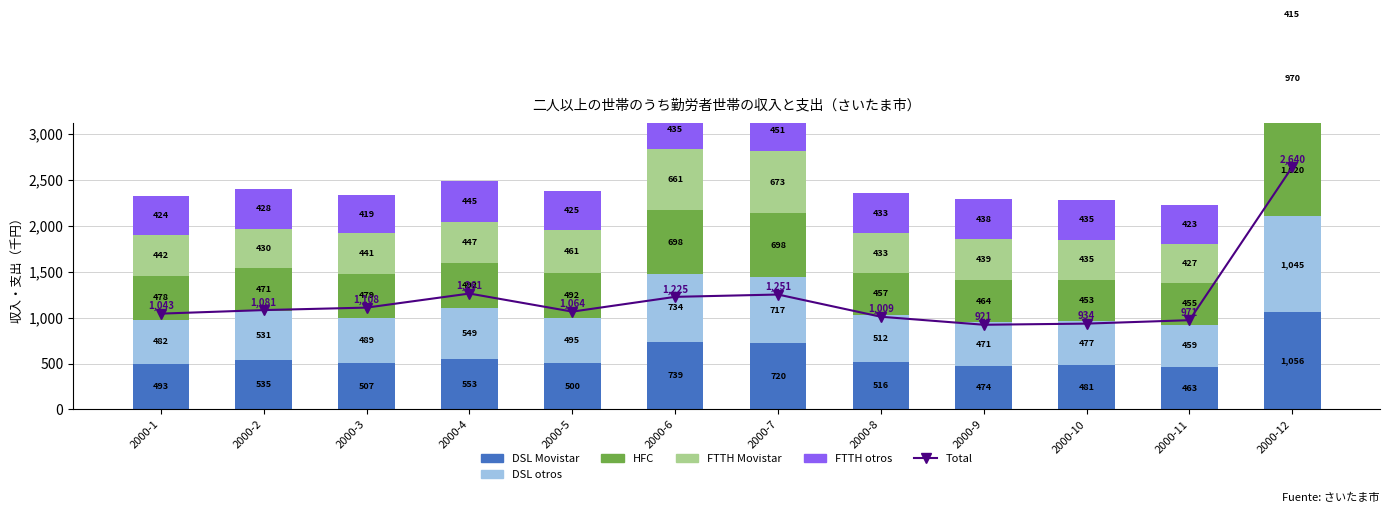

Which category has the lowest value across all series?

2000-12